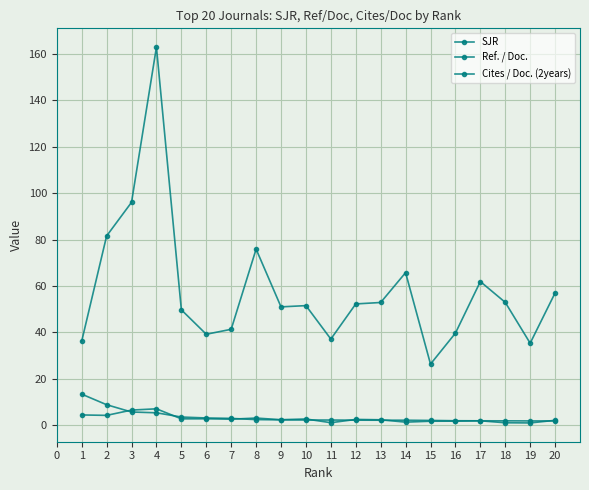

True or false: Ref. / Doc. and Cites / Doc. (2years) intersect in this chart.

False